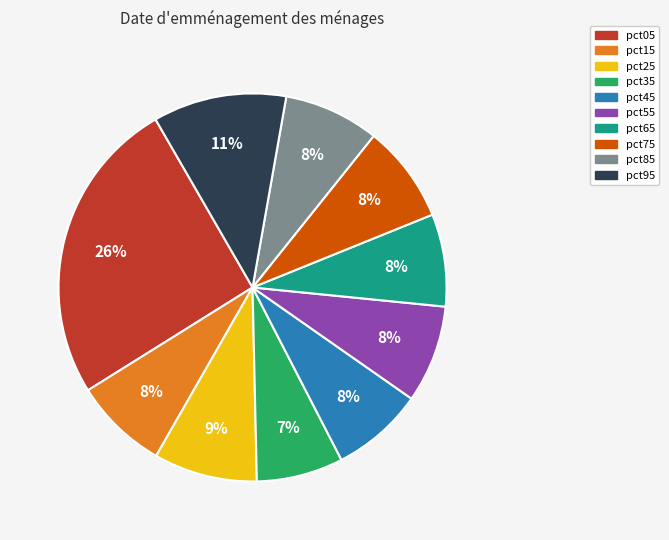

What percentage is the pct75 slice, to the nearest percent?

8%